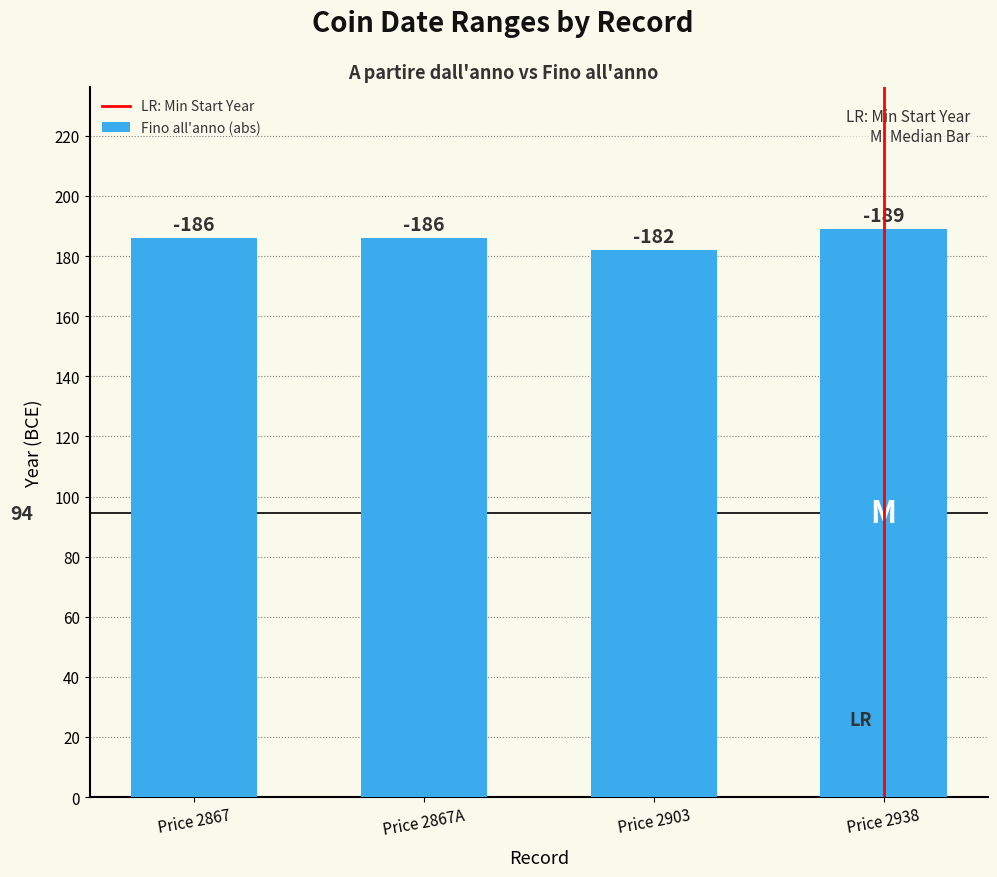

Read the value at Price 2903.

182